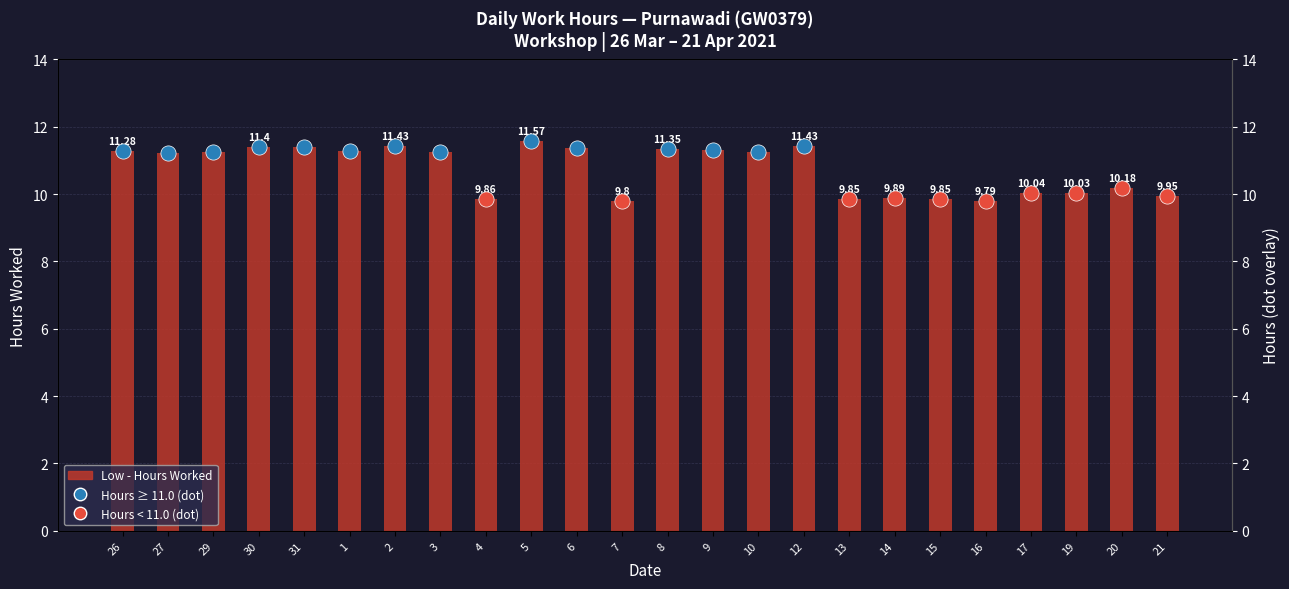

Which has a higher value, 15 or 5?

5